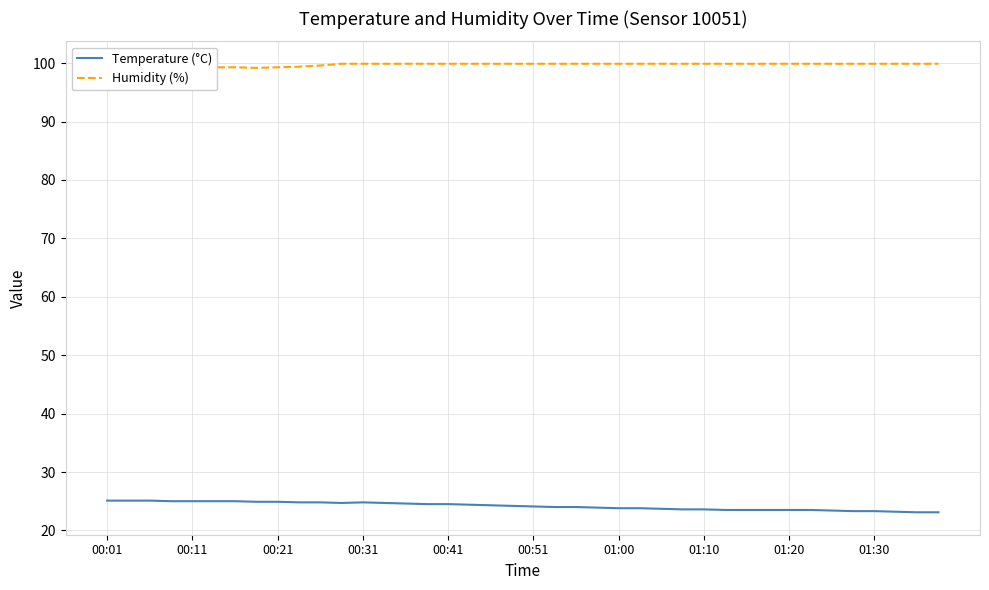

Which series has the largest total across all categories?

Humidity (%)